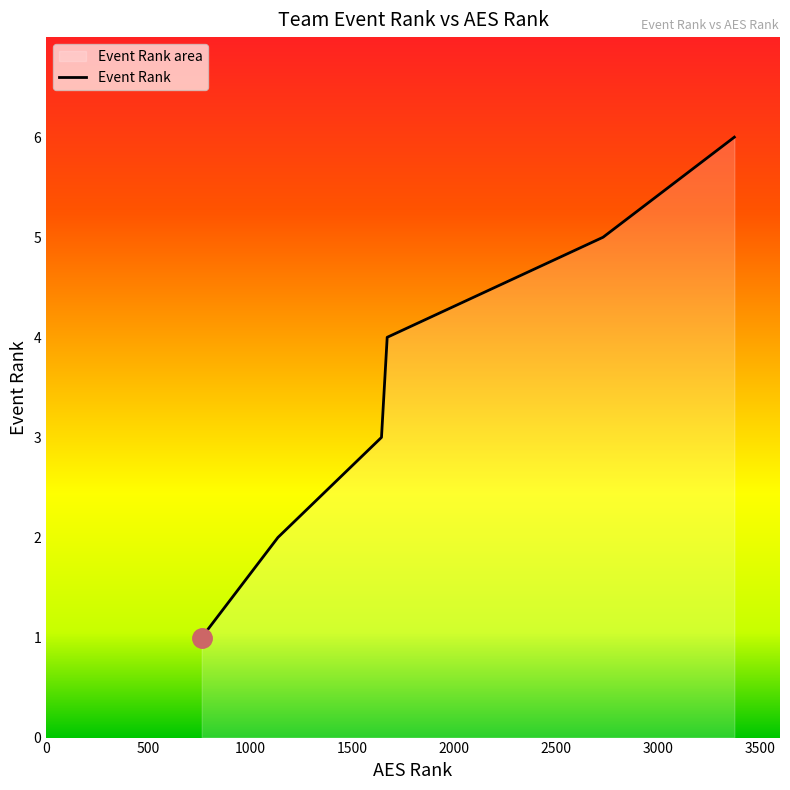

True or false: the data has more than 0 interior local peaks.

False